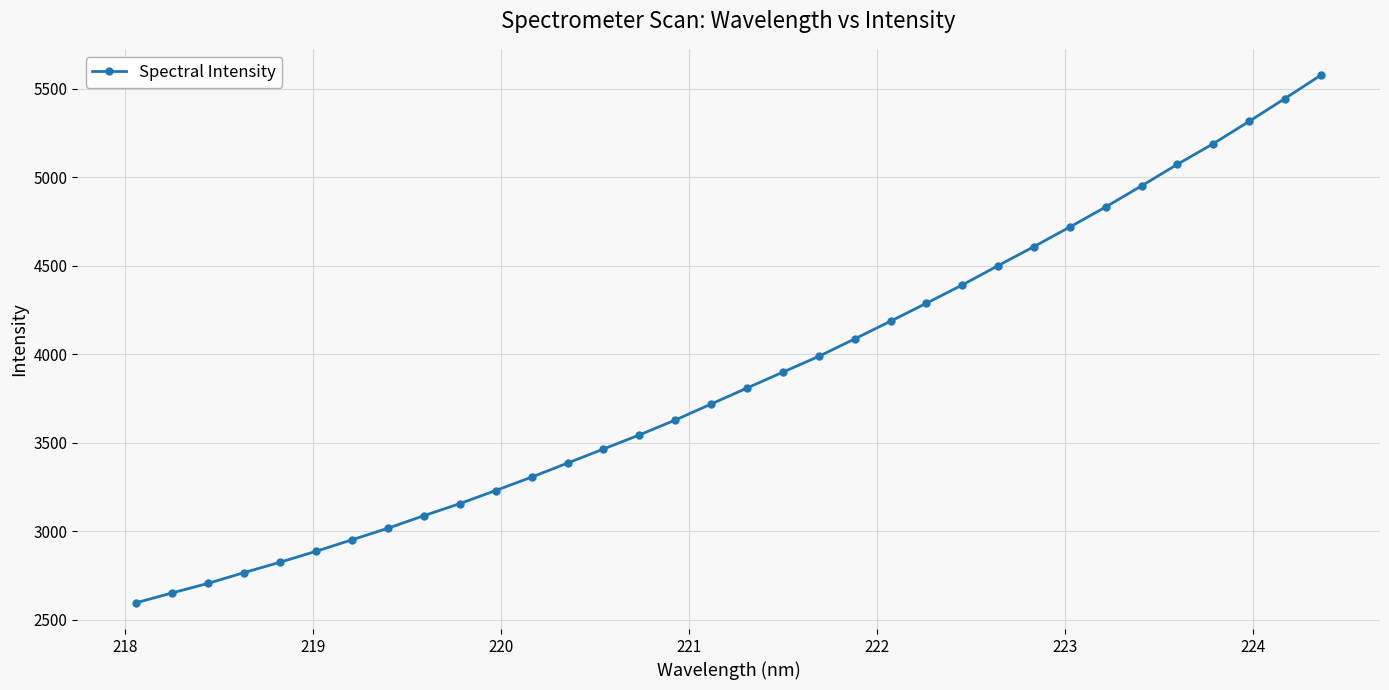

What is the difference between the second highest and second lowest values?

2794.7